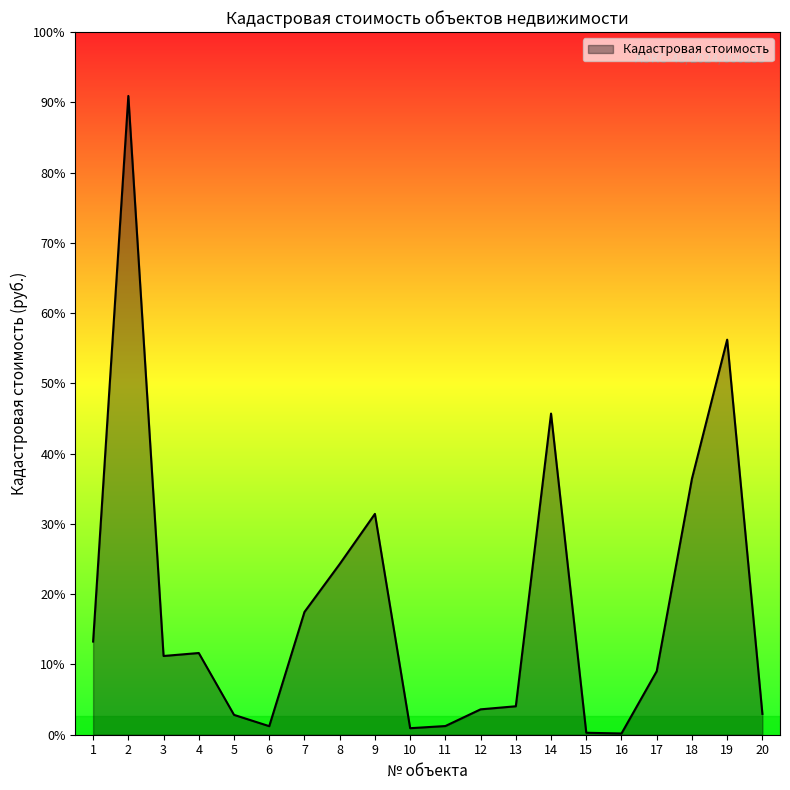

Reading right to left, transcribe all the data shown in this chart.

203597.8	3858715.2	2500494.0	620112.9	12188.2	19113.3	3136590.5	277927.1	247873.8	84763.2	63710.9	2156933.9	1666914.9	1199015.8	83535.2	193902.8	798049.4	769048.6	6238965.1	909939.9